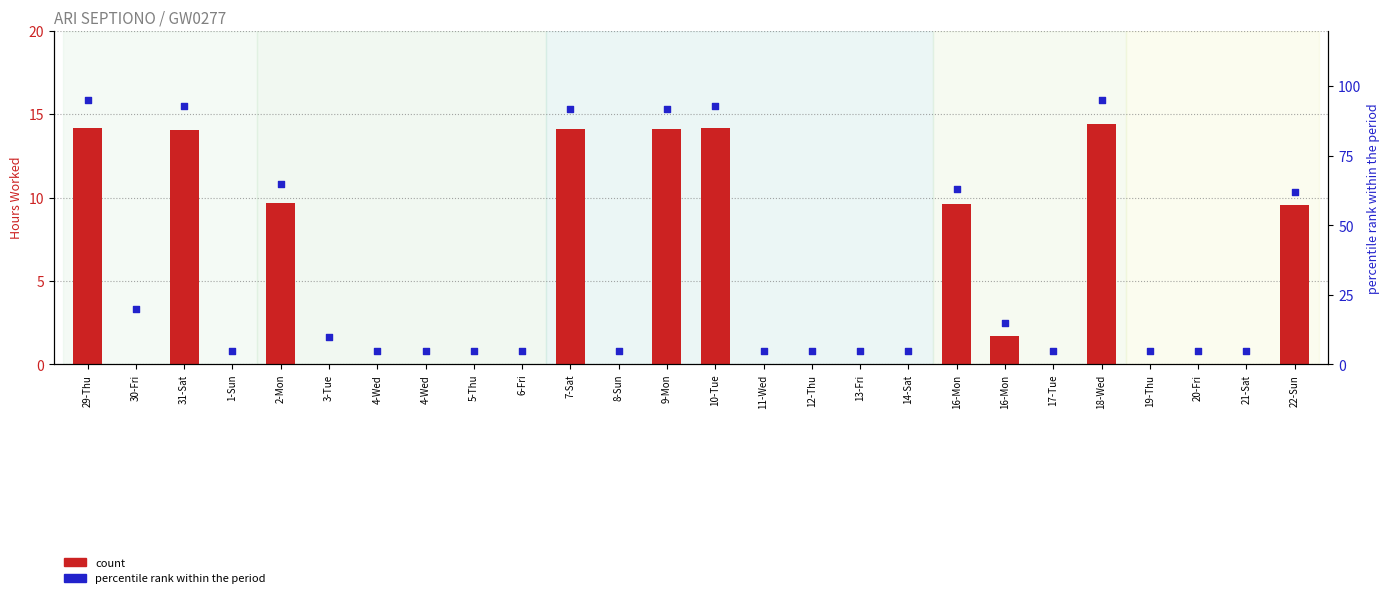

Which series contains the highest Y value?

percentile rank within the period